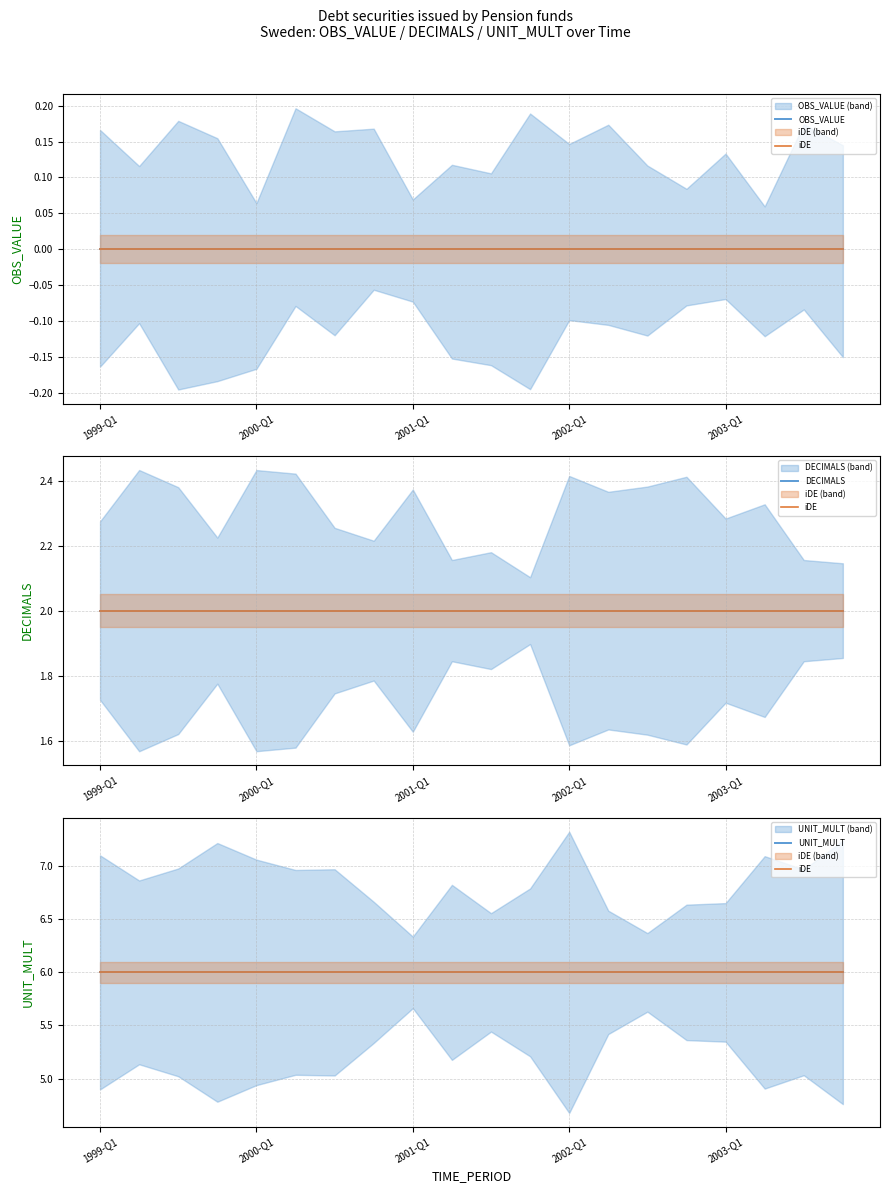

What is the average value of the UNIT_MULT series?

6